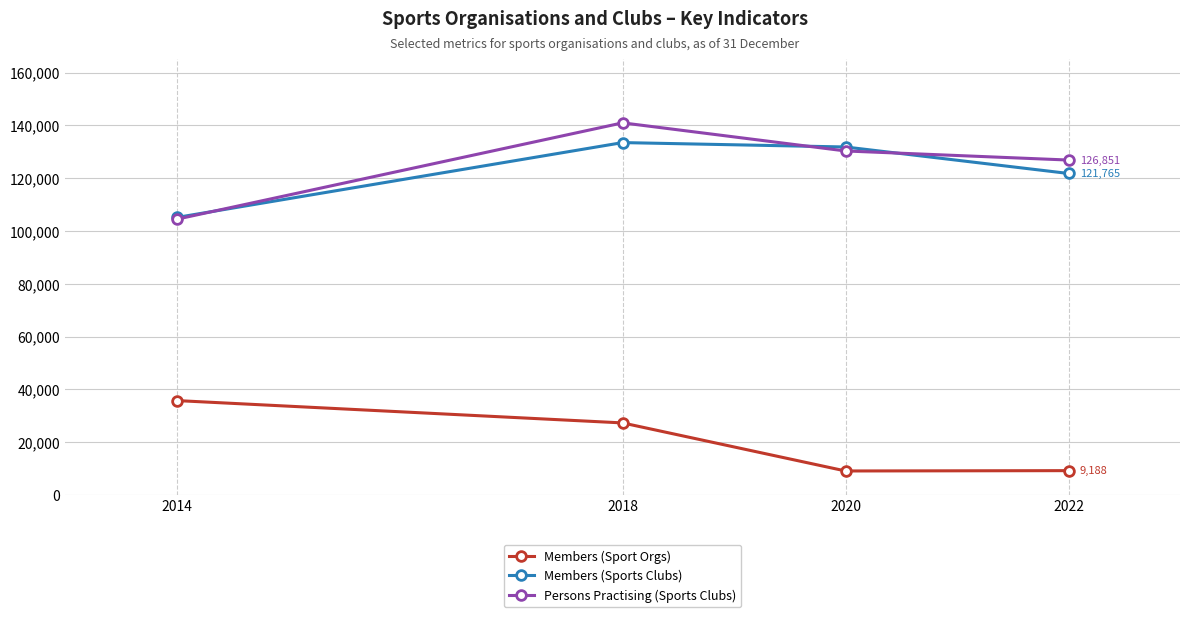

Which series has the largest range (max minus min)?

Persons Practising (Sports Clubs)